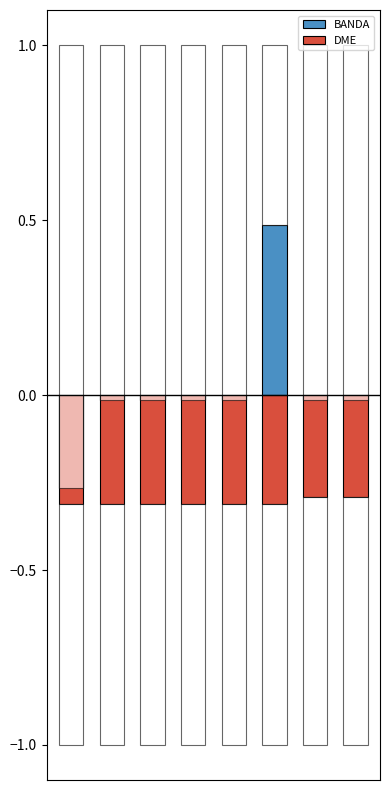

Rank the series at 6 from lowest to highest value.

DME, BANDA